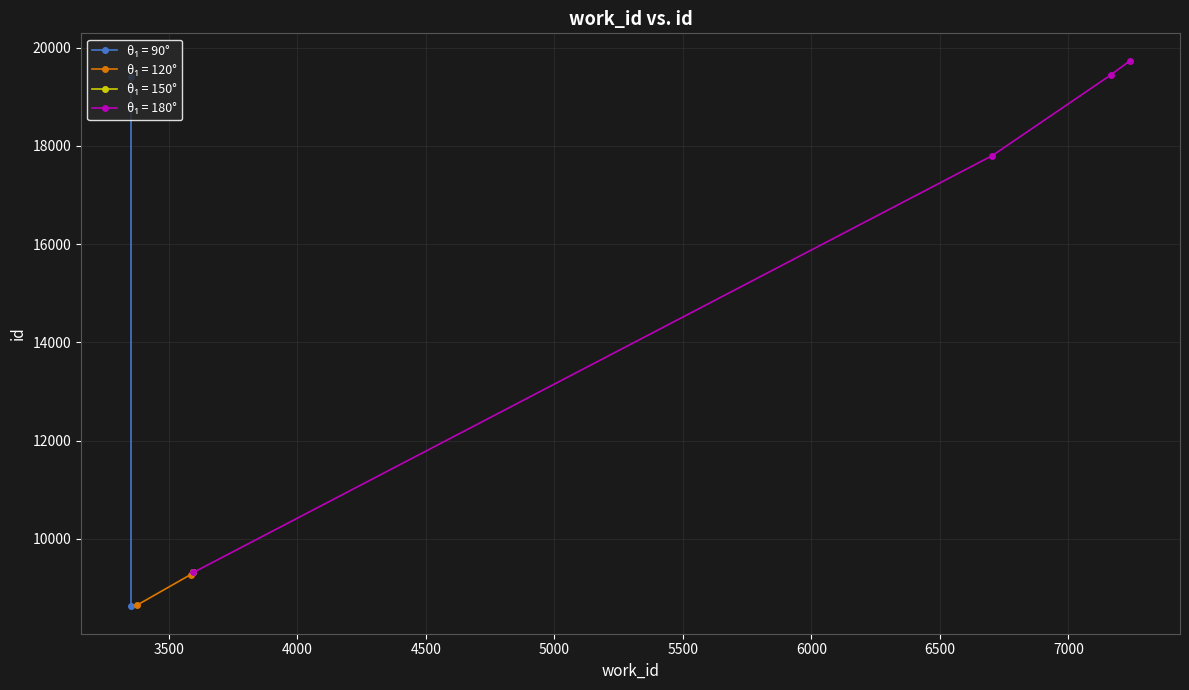

What is the value of the work_id point at the 3rd from the left?

3585